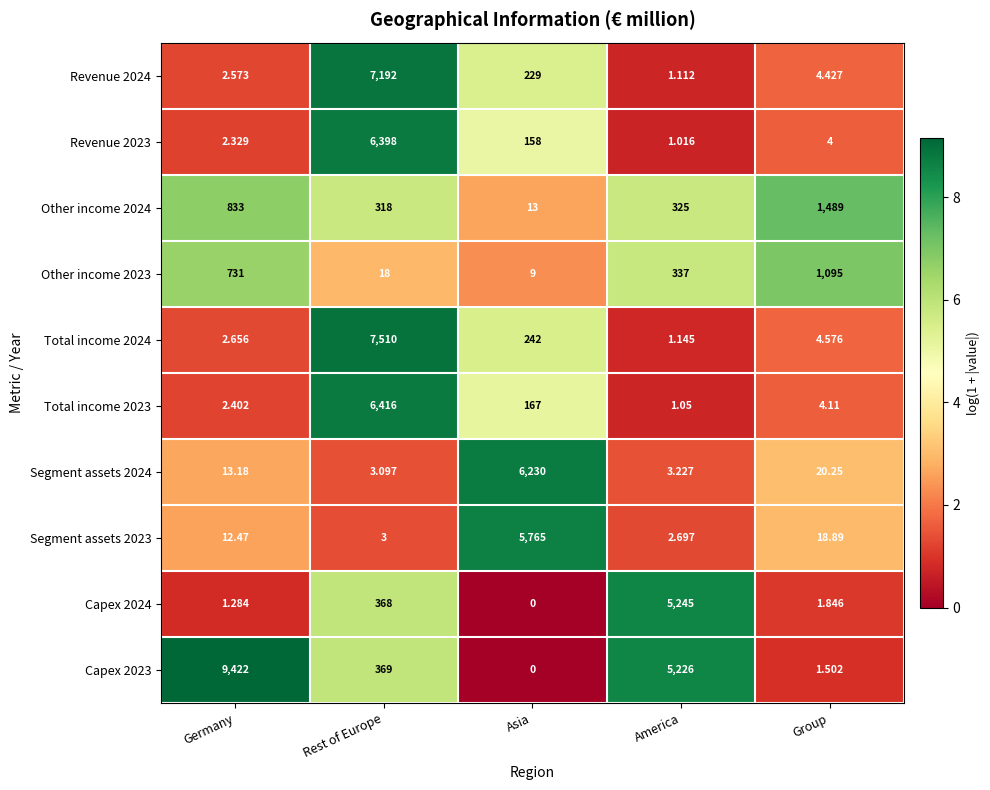

Which category has the lowest value in the Total income 2024 series?

America